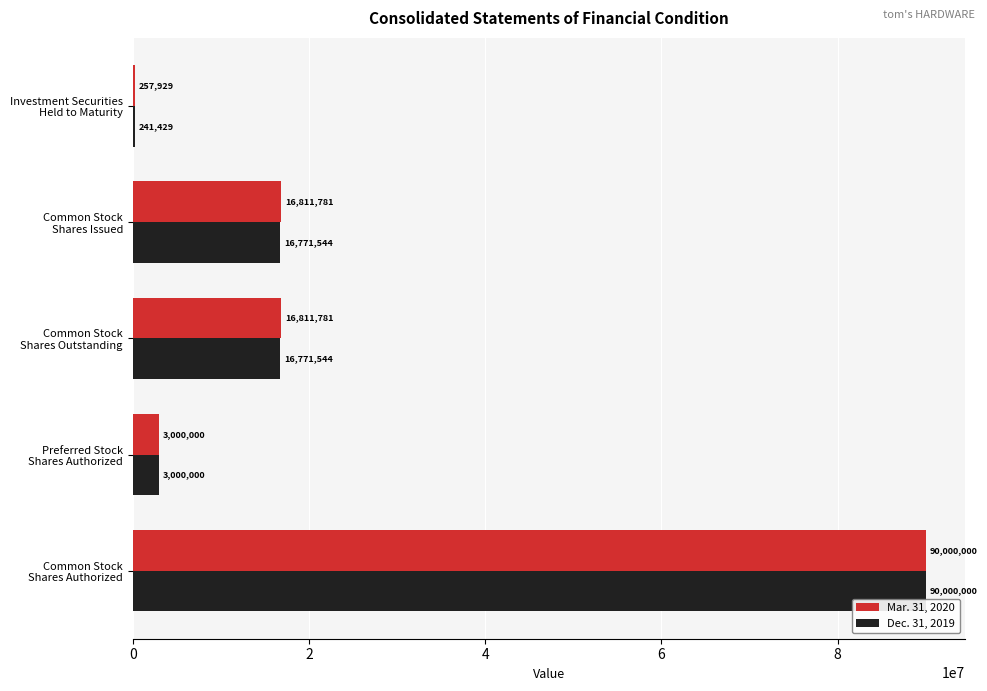

What is the sum of all Mar. 31, 2020 values?

126881491